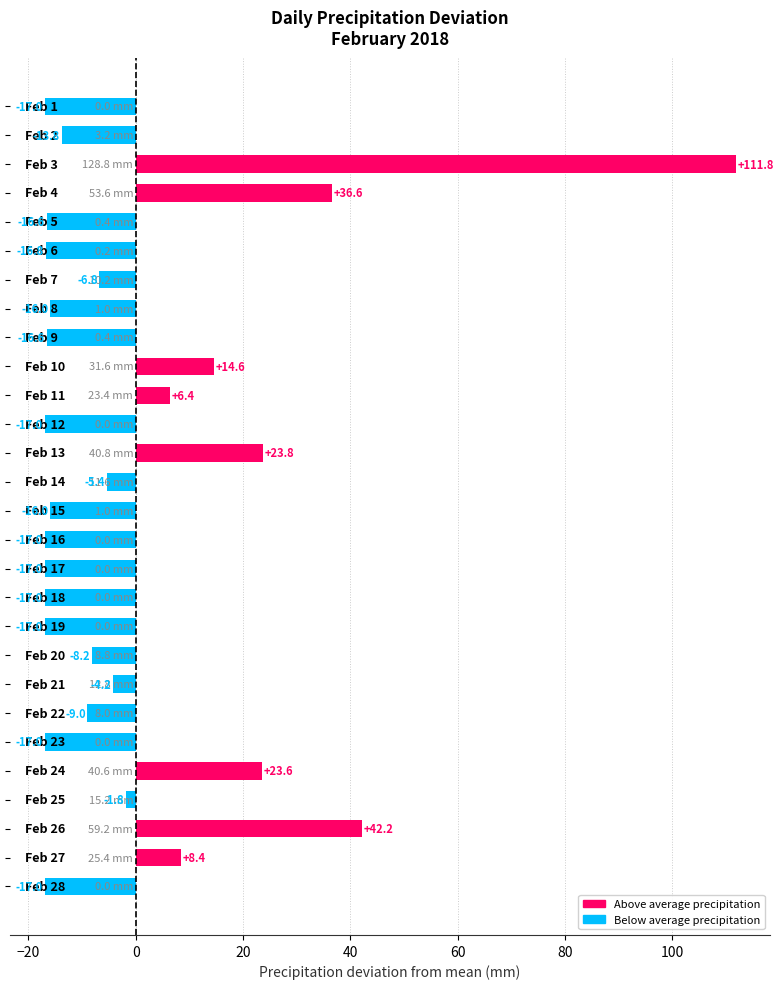

What is the value of the 7th bar from the top?

-6.8